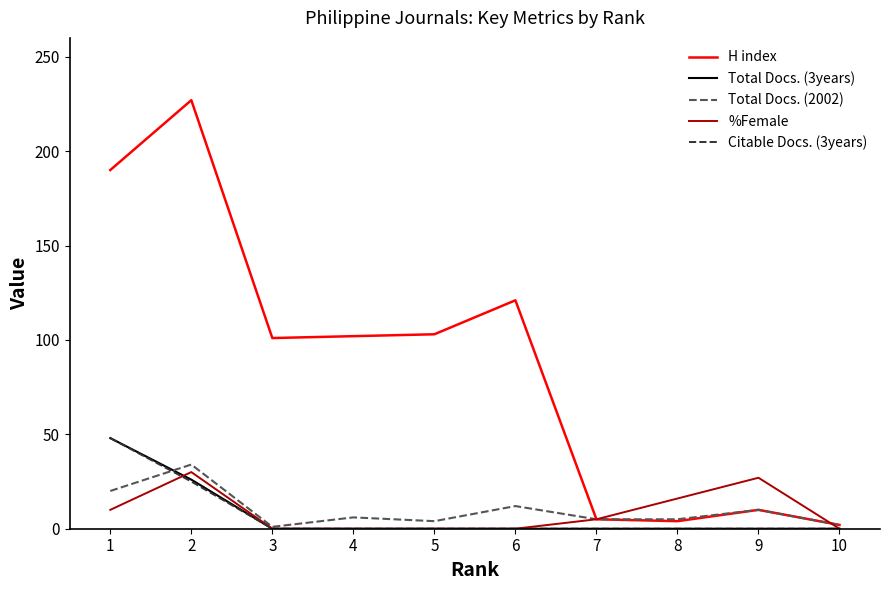

What is the maximum value shown in the chart?

227